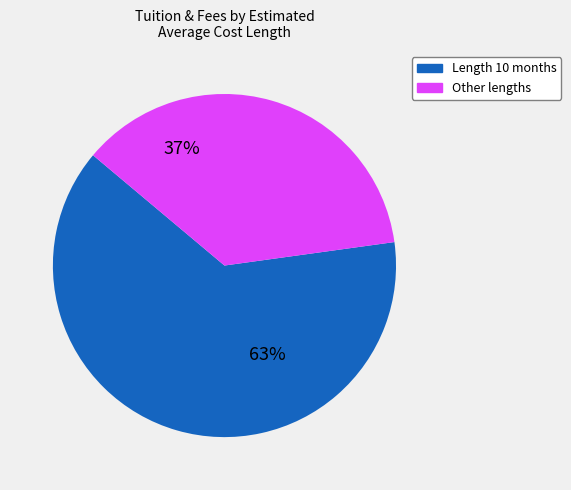

To the nearest percent, what is the average slice percentage?

50%